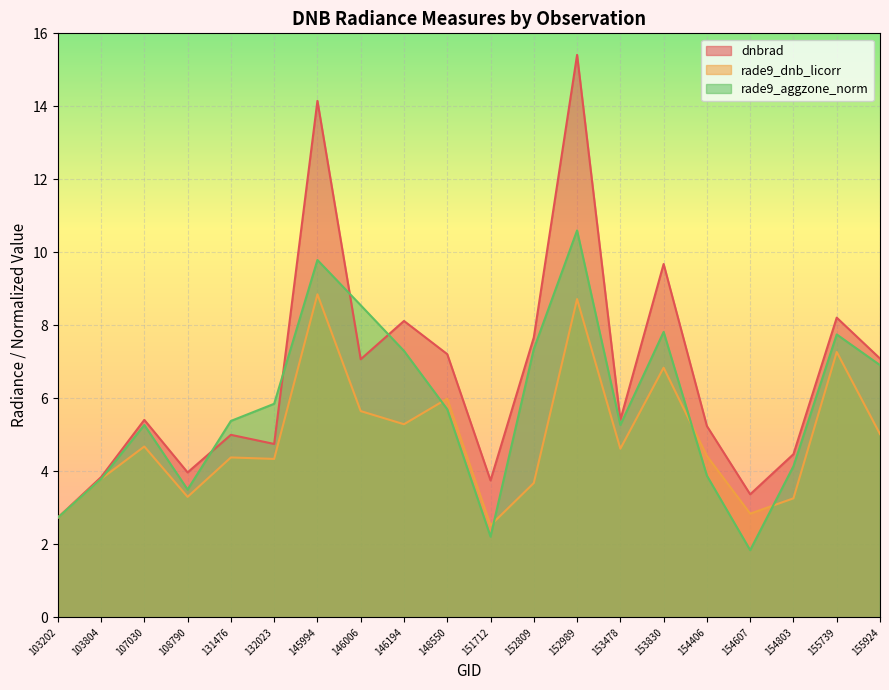

Does the chart display data point markers on the line(s)?

No